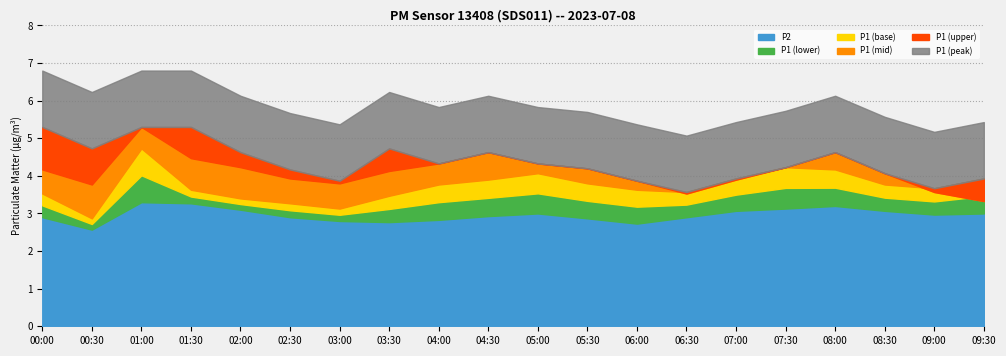

What is the difference between the P1_base values at 01:00 and 02:30?

1.5